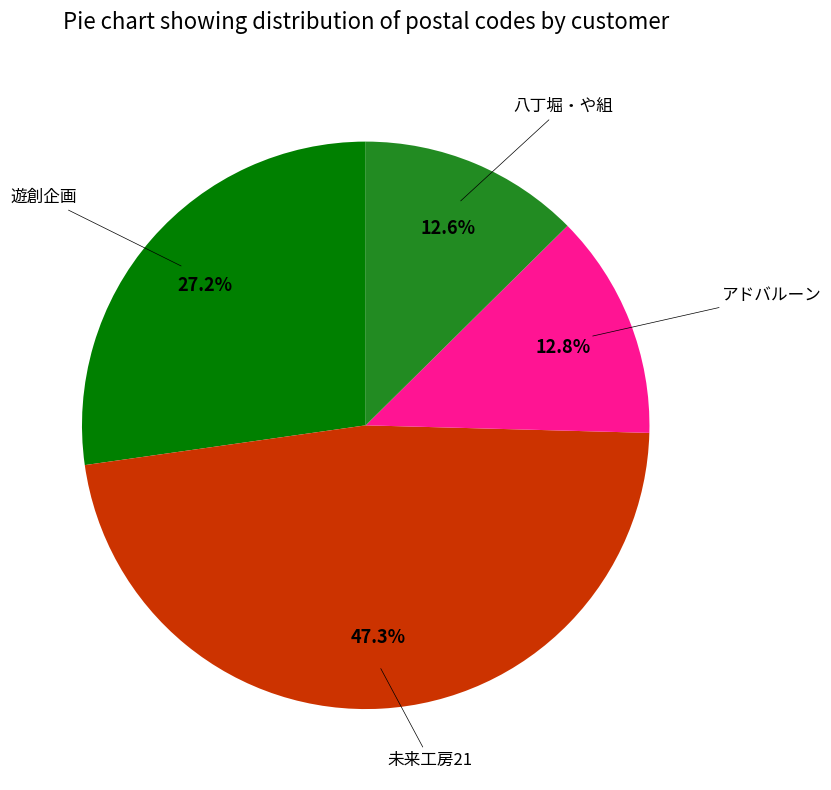

Is there any slice that represents more than half of the pie?

No